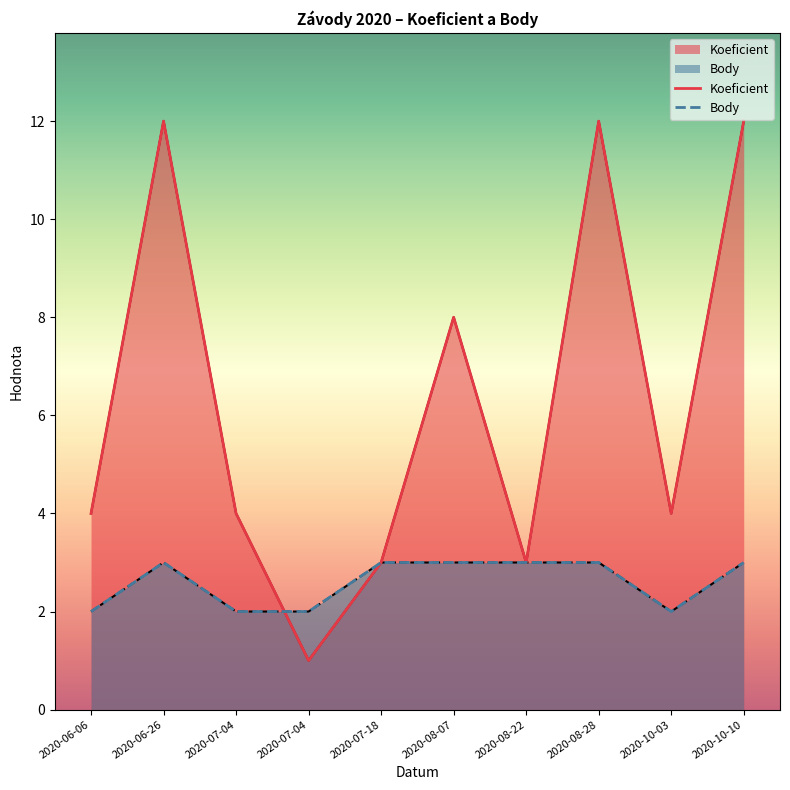

Does the chart display data point markers on the line(s)?

No